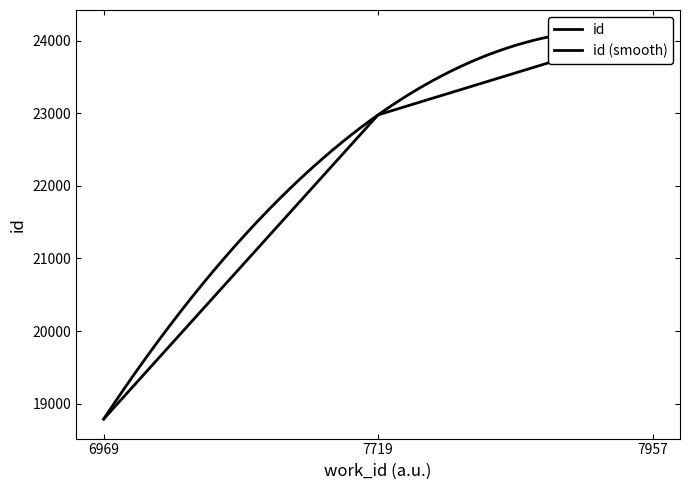

What is the value of the 1st point from the left?

18787